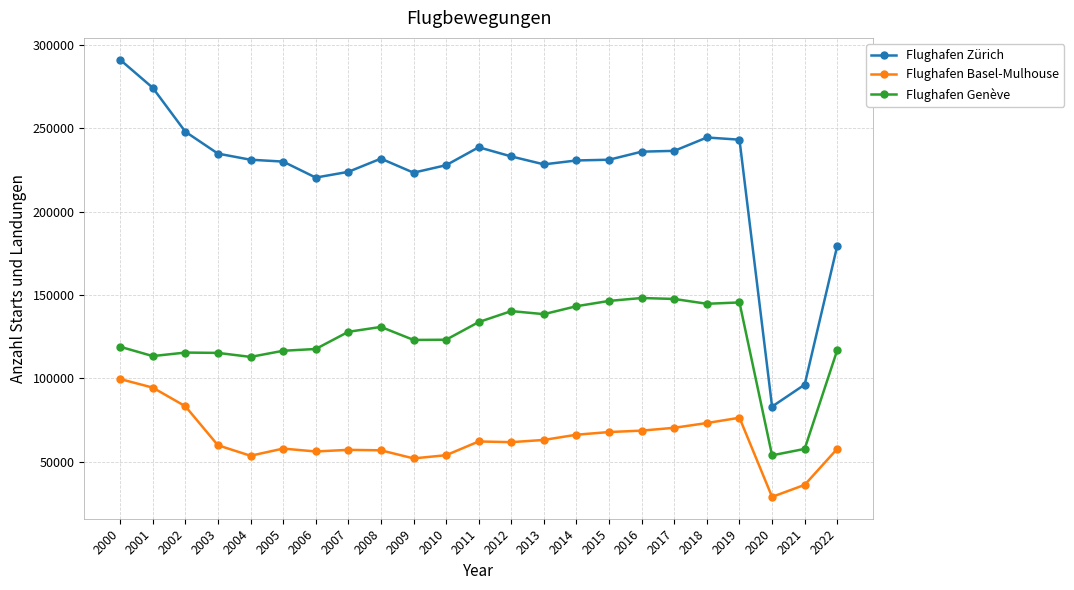

The value of Flughafen Genève at 2010 is 30490. True or false?

False